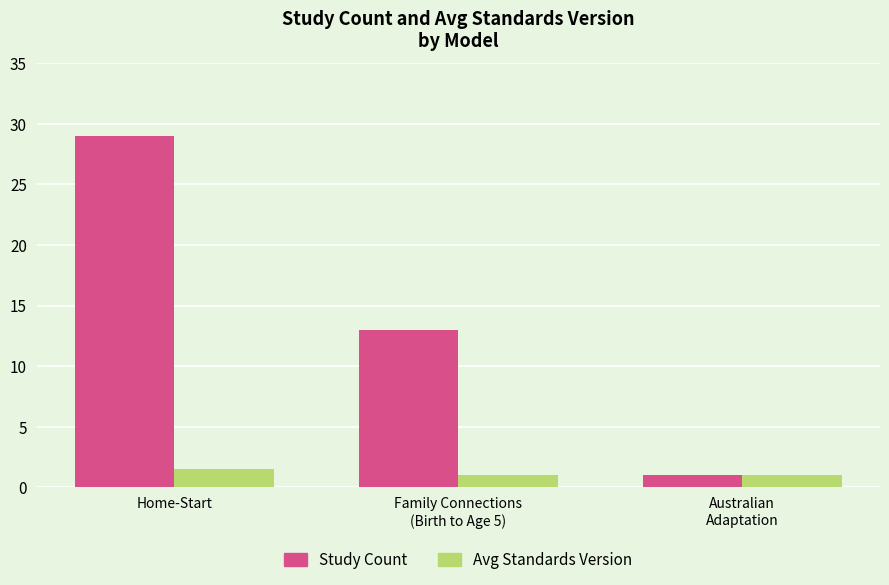

Which series has the largest total across all categories?

Study Count